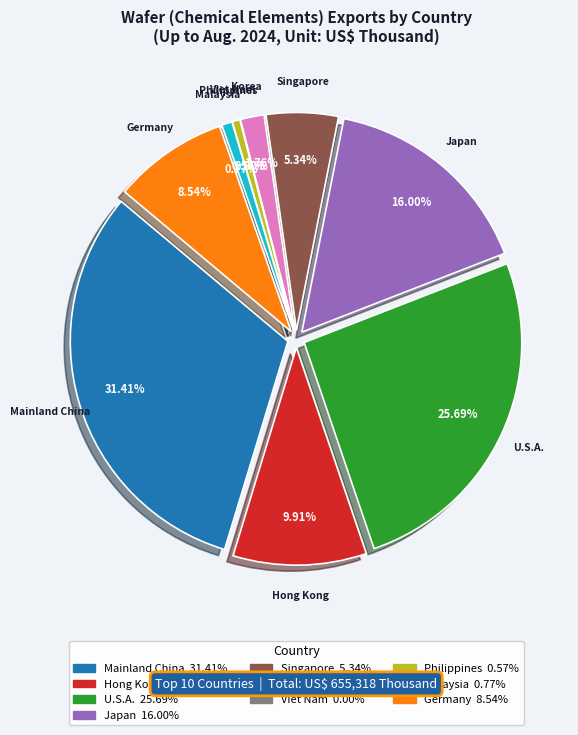

What is the smallest slice in the pie chart?

Viet Nam